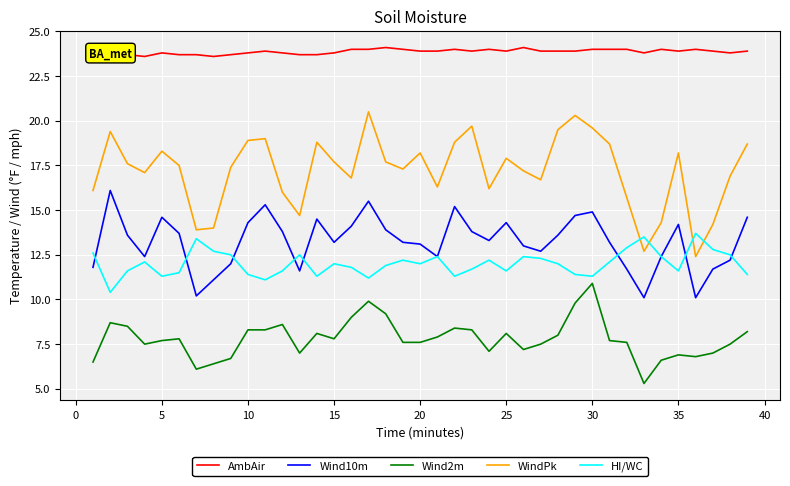

How many values in the Wind10m series are below 13?

14